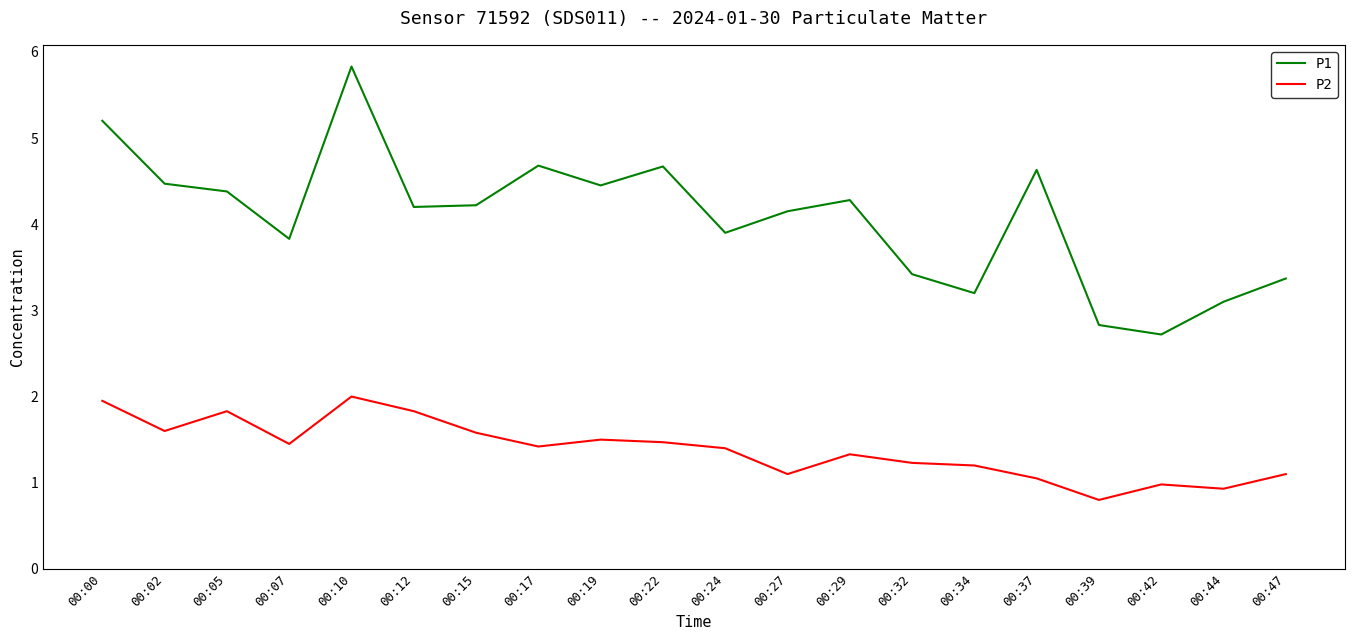

At 00:27, list the series in order from smallest to largest.

P2, P1